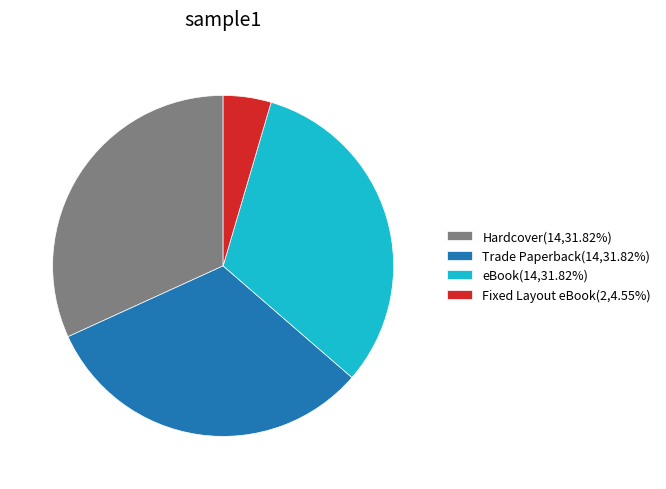

True or false: Fixed Layout eBook accounts for 5% of the total.

True